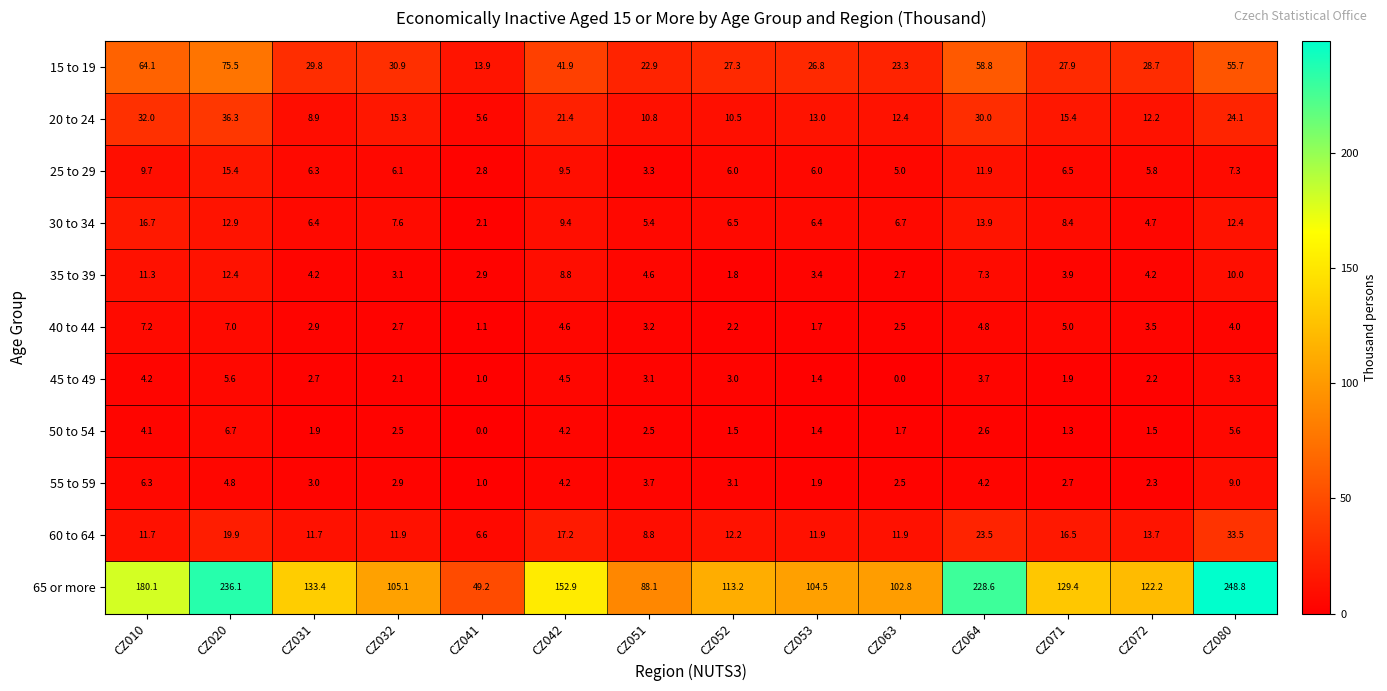

What is the greatest value displayed?

248.8